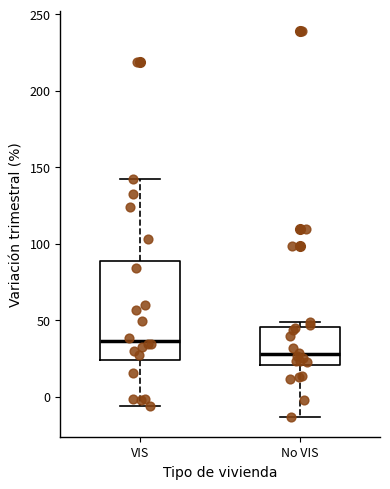

Which box has the highest median line?

VIS